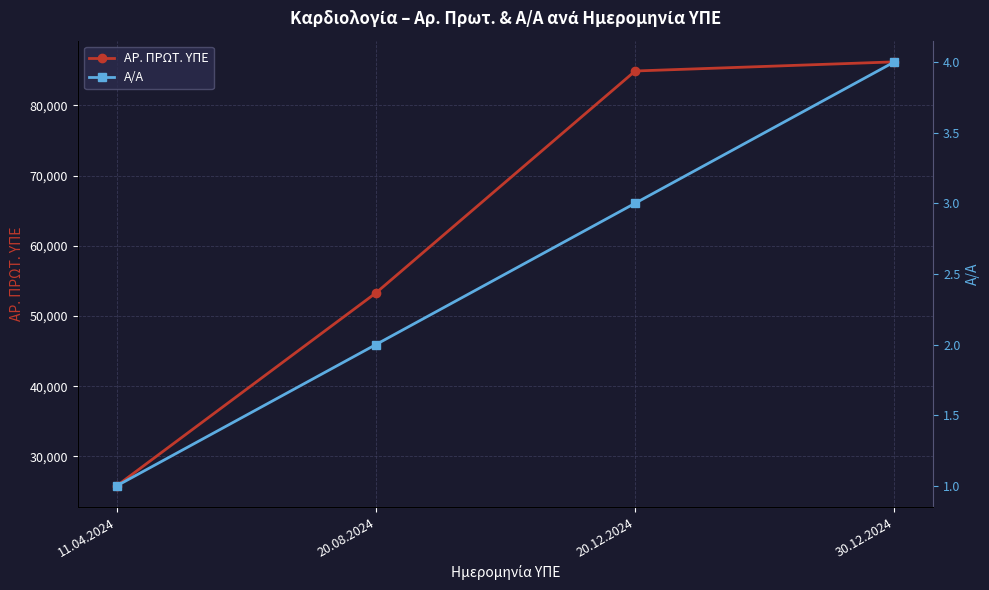

Does the chart display data point markers on the line(s)?

Yes